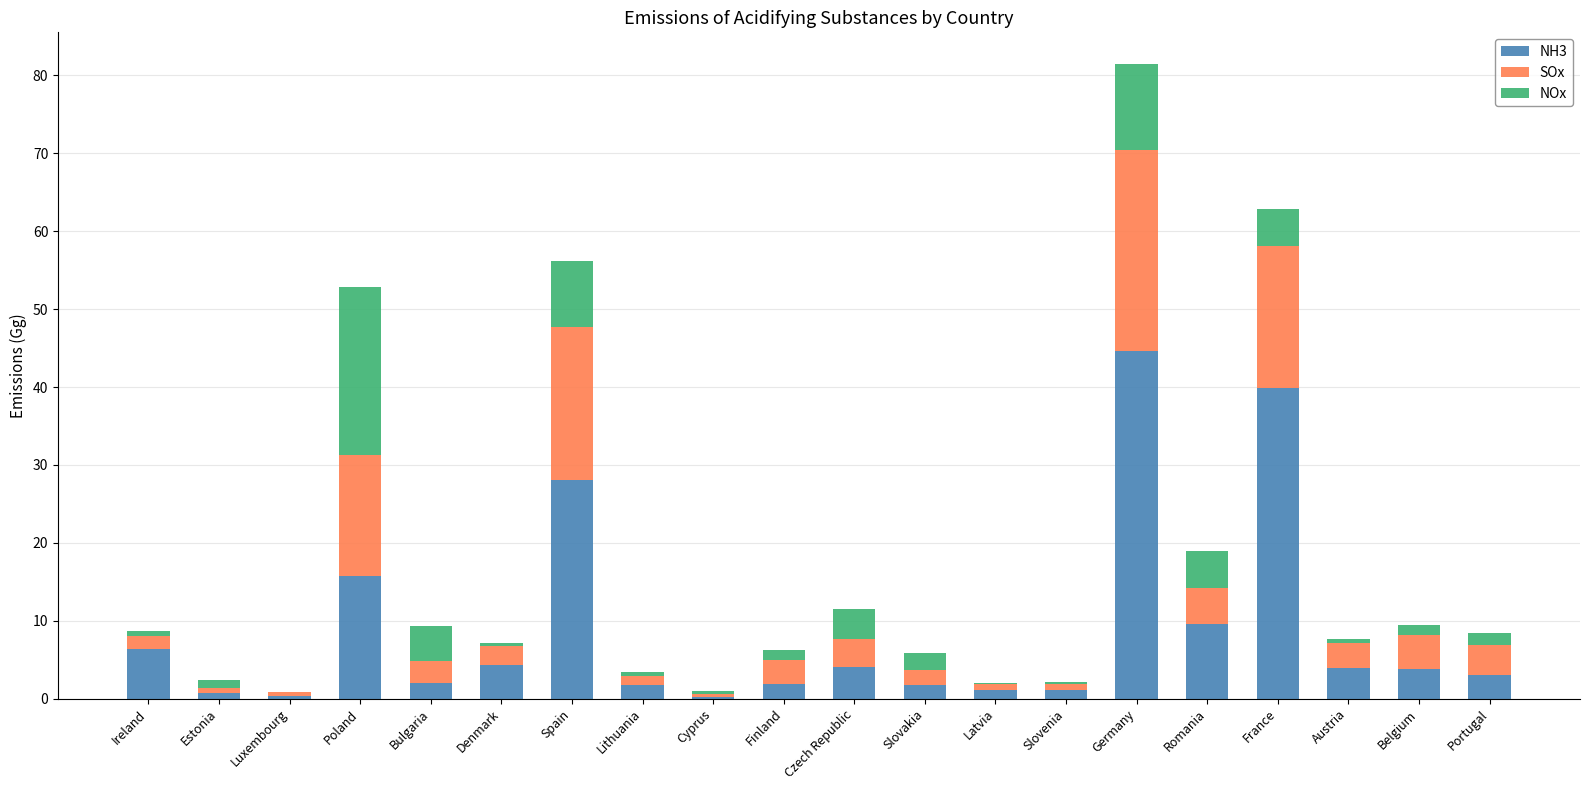

At which category is the sum across all series the highest?

Germany